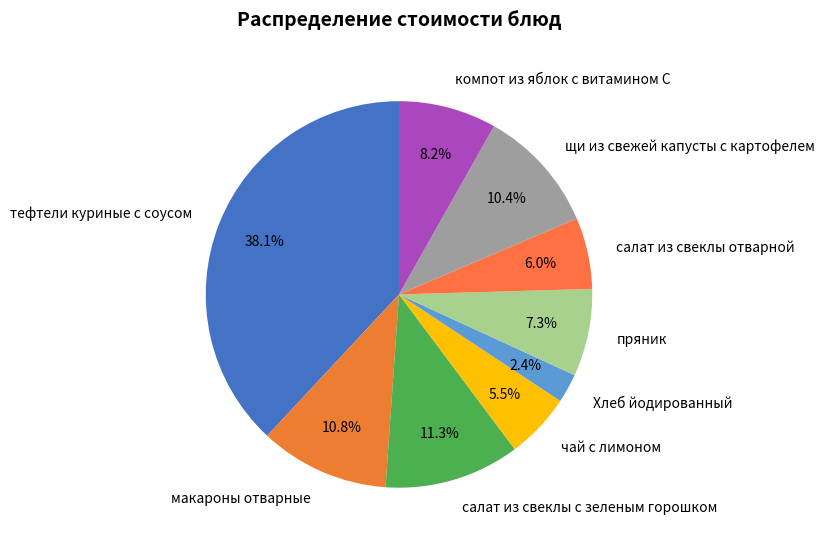

What is the total percentage of Хлеб йодированный and чай с лимоном?

7.9%